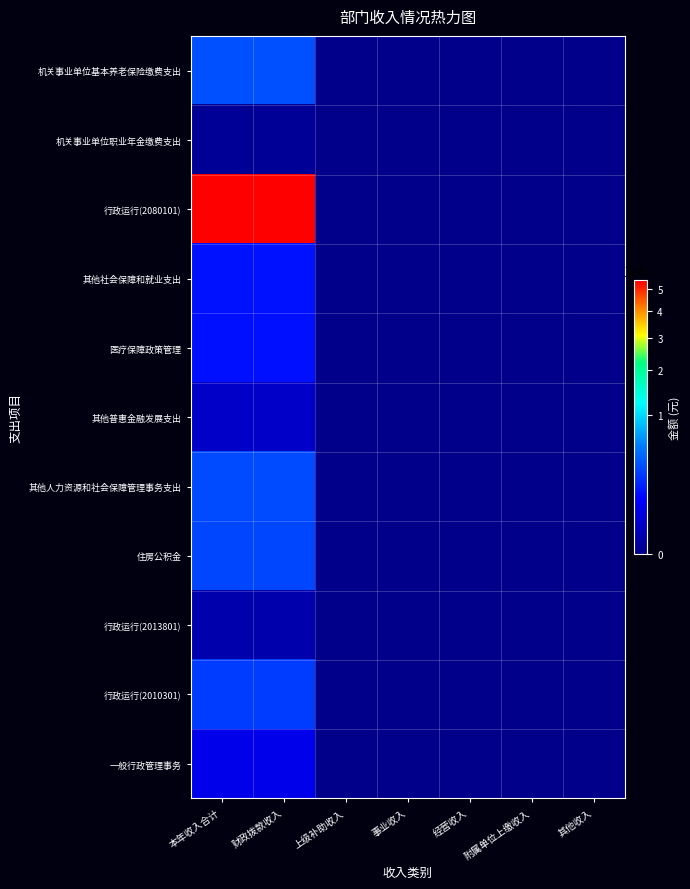

How many categories are shown in the chart?

7